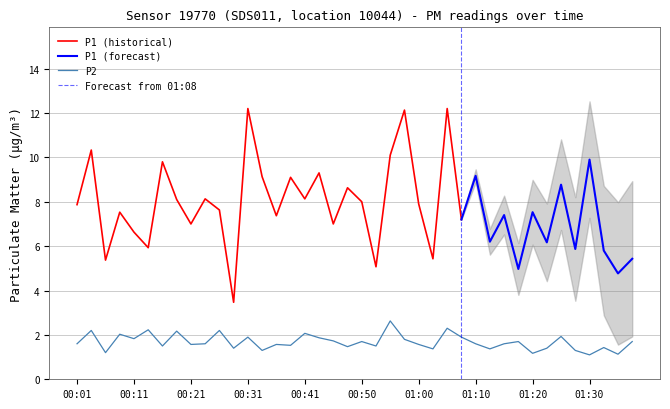

At which label is the value closest to 1?

01:30